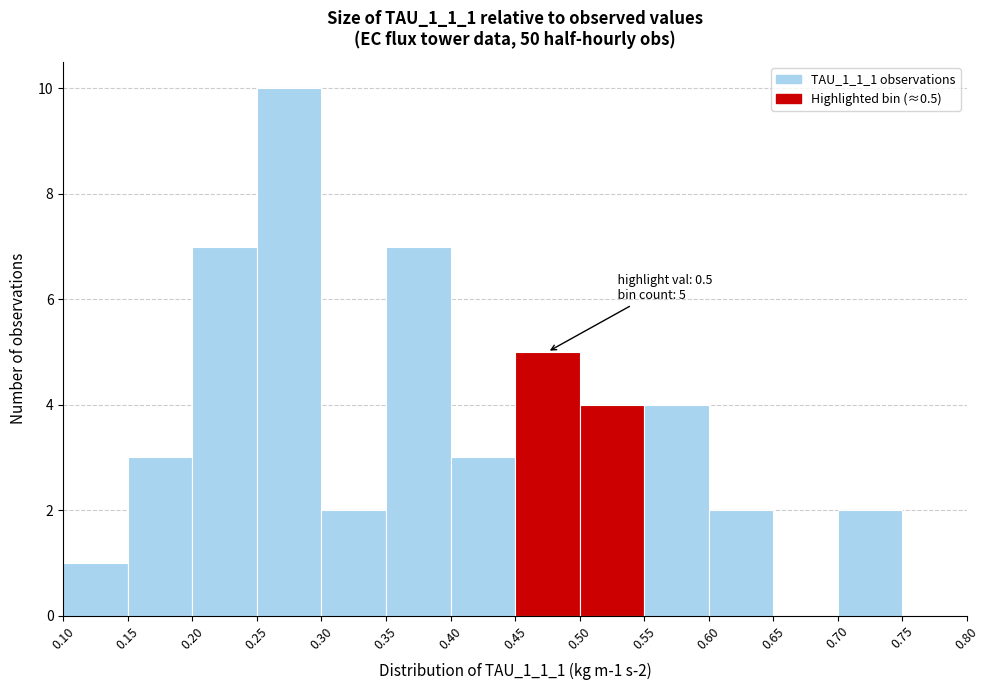

Over which range of the x-axis is the bar tallest?

0.25 to 0.30